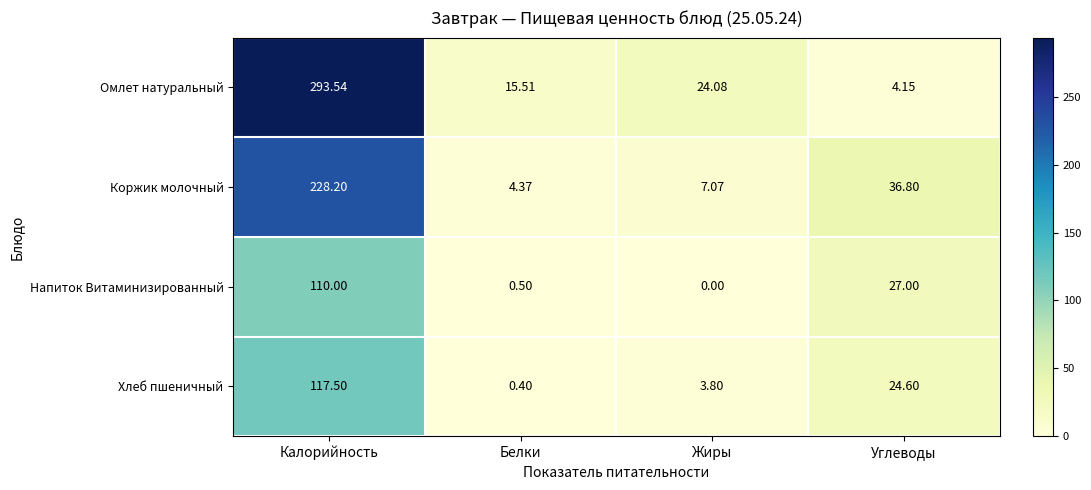

Rank the series by their maximum value, from lowest to highest.

Напиток Витаминизированный, Хлеб пшеничный, Коржик молочный, Омлет натуральный